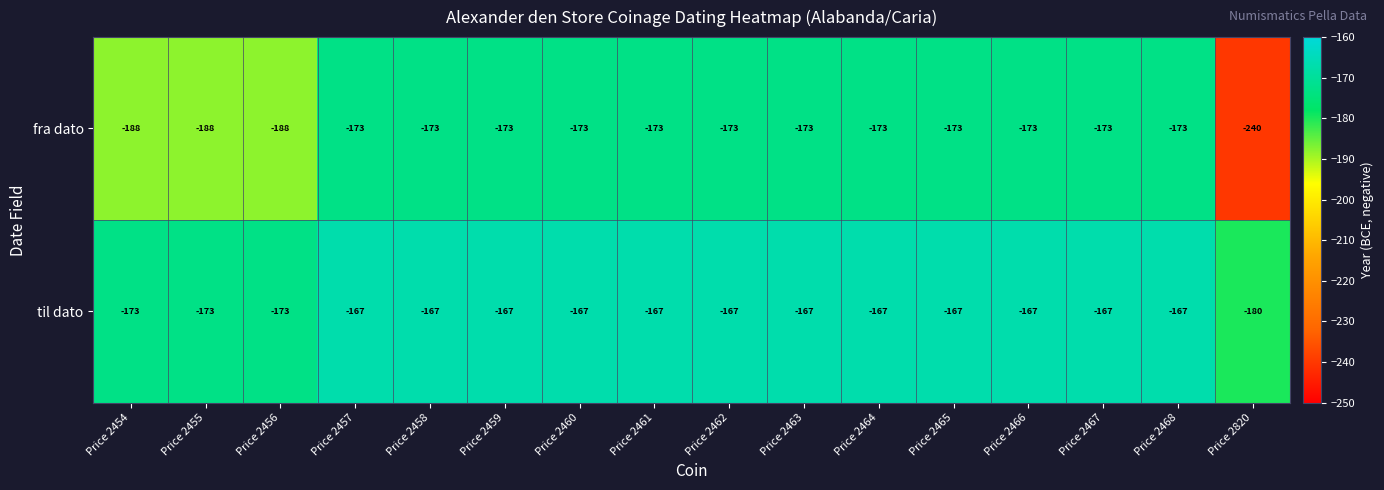

What is the average value of the fra dato series?

-180